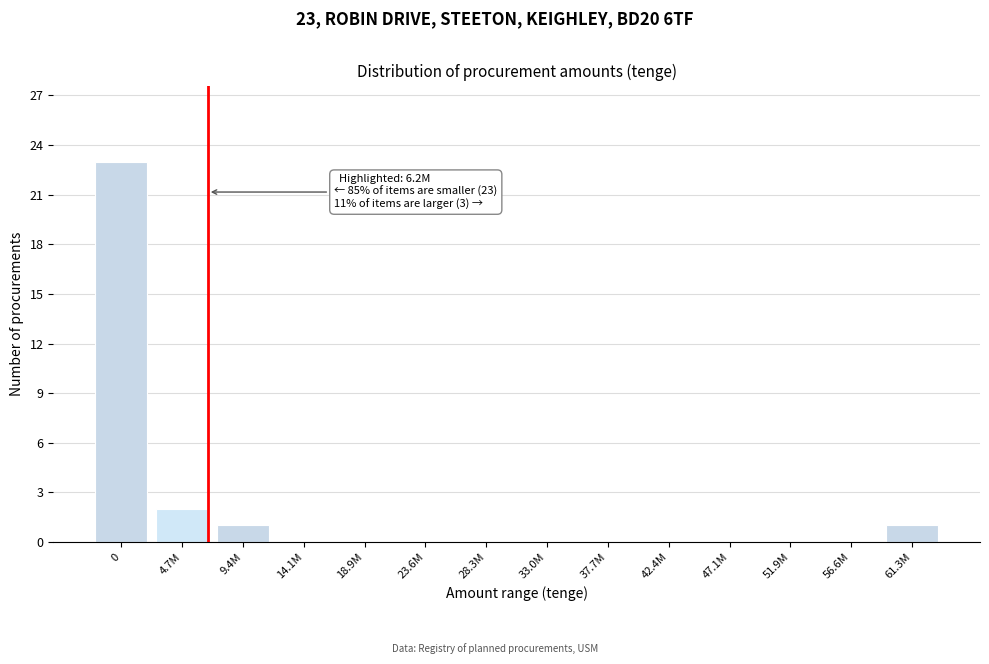

Reading right to left, list all the values displayed in this chart.

61.3M=1	56.6M=0	51.9M=0	47.1M=0	42.4M=0	37.7M=0	33.0M=0	28.3M=0	23.6M=0	18.9M=0	14.1M=0	9.4M=1	4.7M=2	0=23